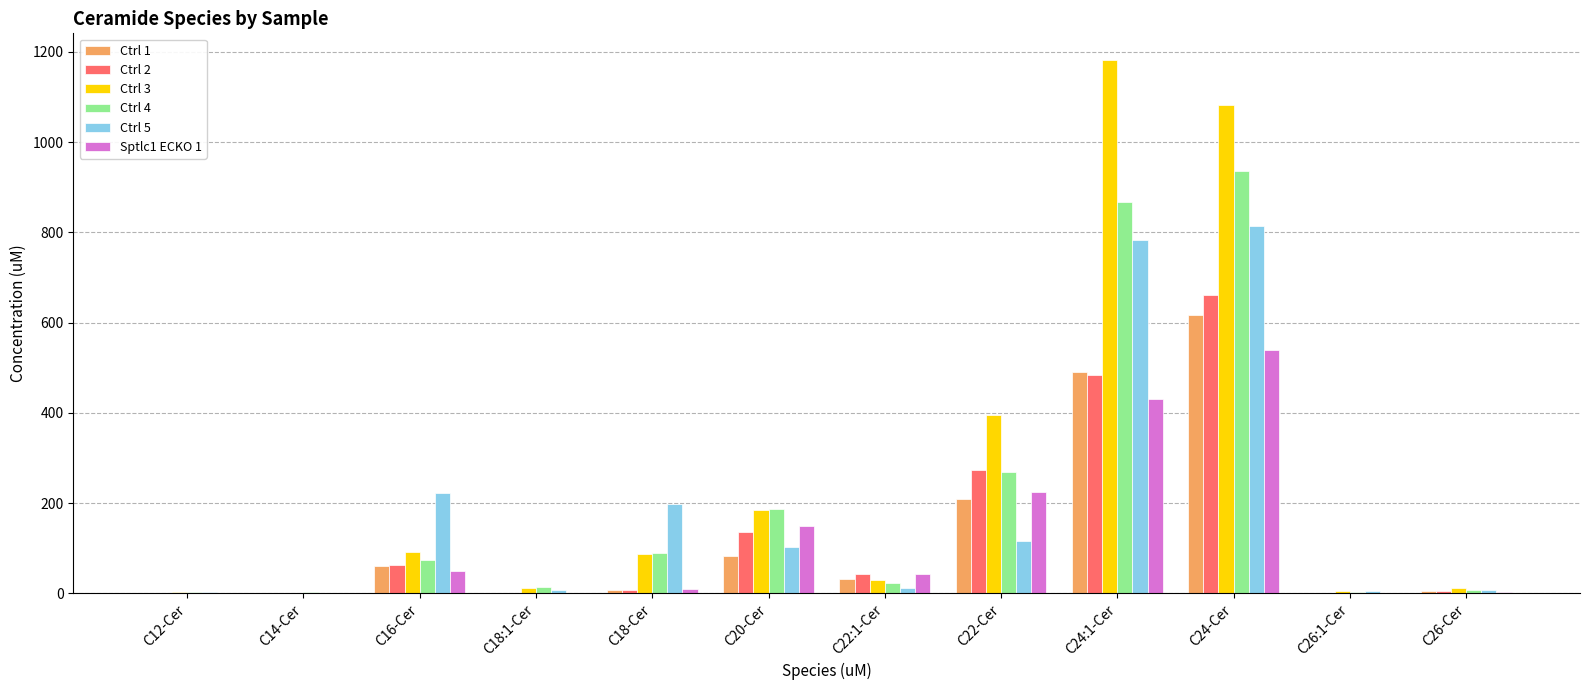

What is the maximum value shown in the chart?

1181.8